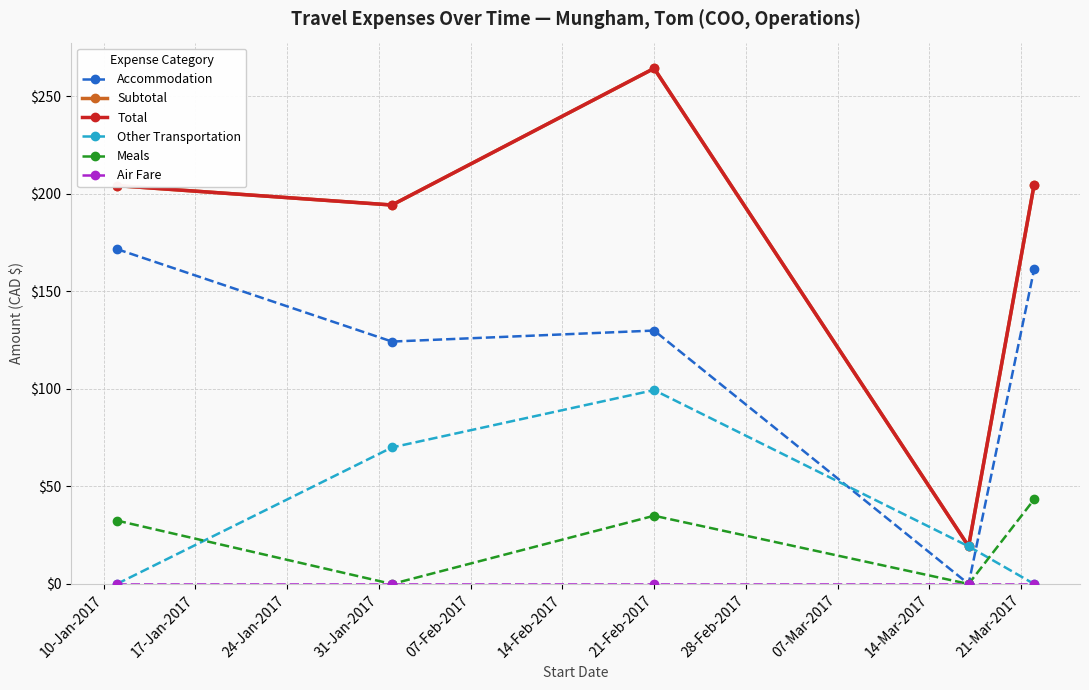

Is this an area chart (filled region under the line)?

No